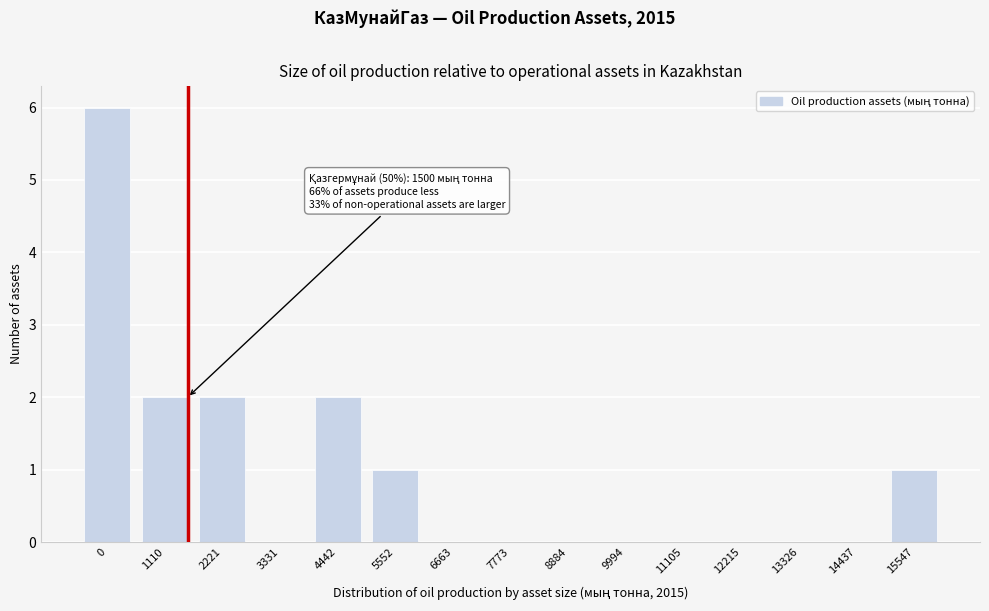

Reading left to right, extract all data points from this chart.

0=6	1110=2	2221=2	3331=0	4442=2	5552=1	6663=0	7773=0	8884=0	9994=0	11105=0	12215=0	13326=0	14437=0	15547=1